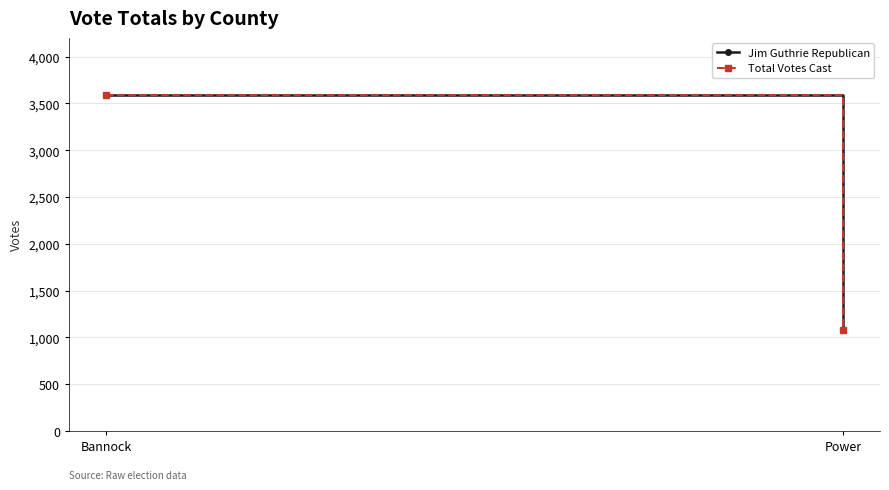

Is the value of Total Votes Cast at Bannock greater than the value of Jim Guthrie Republican at Power?

Yes